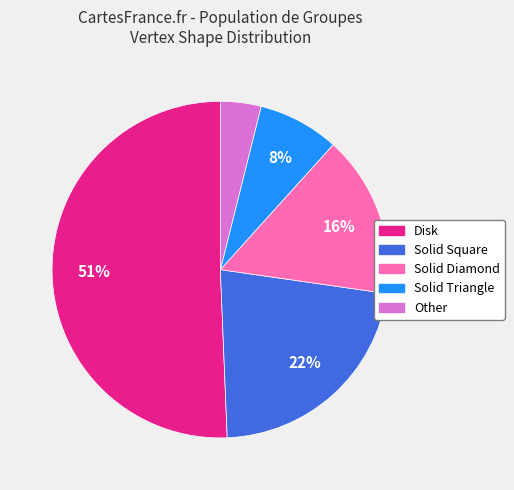

Approximately how many times larger is the value at Solid Triangle compared to Disk?

0.2